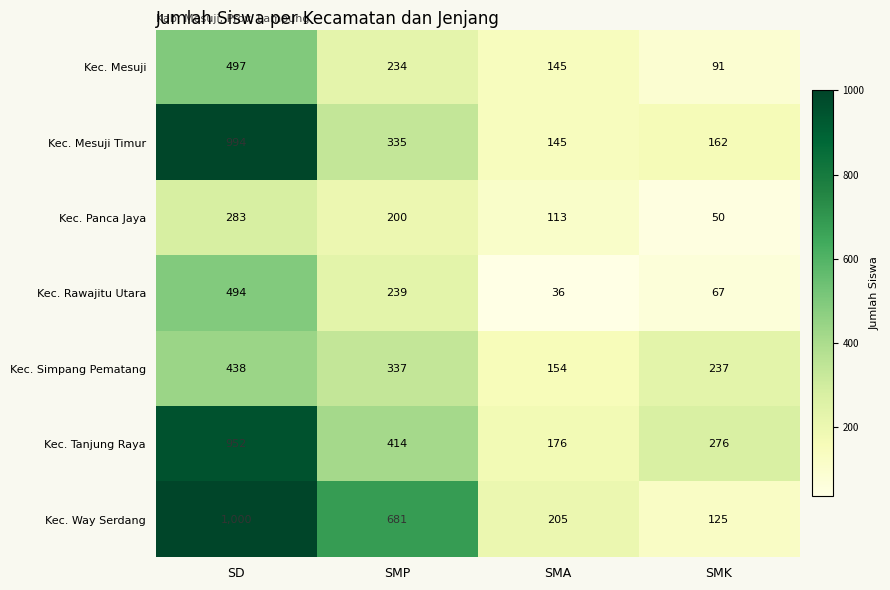

Between SD and SMK, which series saw the biggest shift?

Kec. Way Serdang